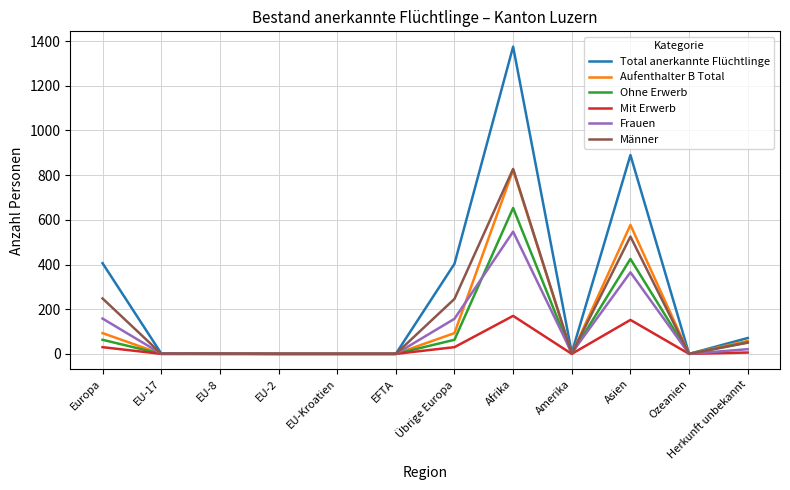

What is the maximum value shown in the chart?

1375